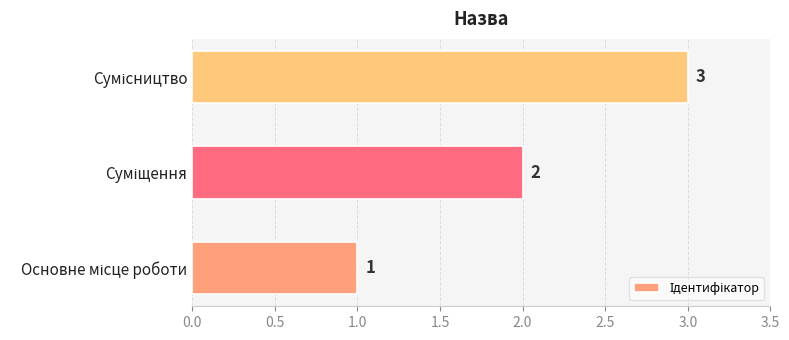

What is the sum of all values?

6